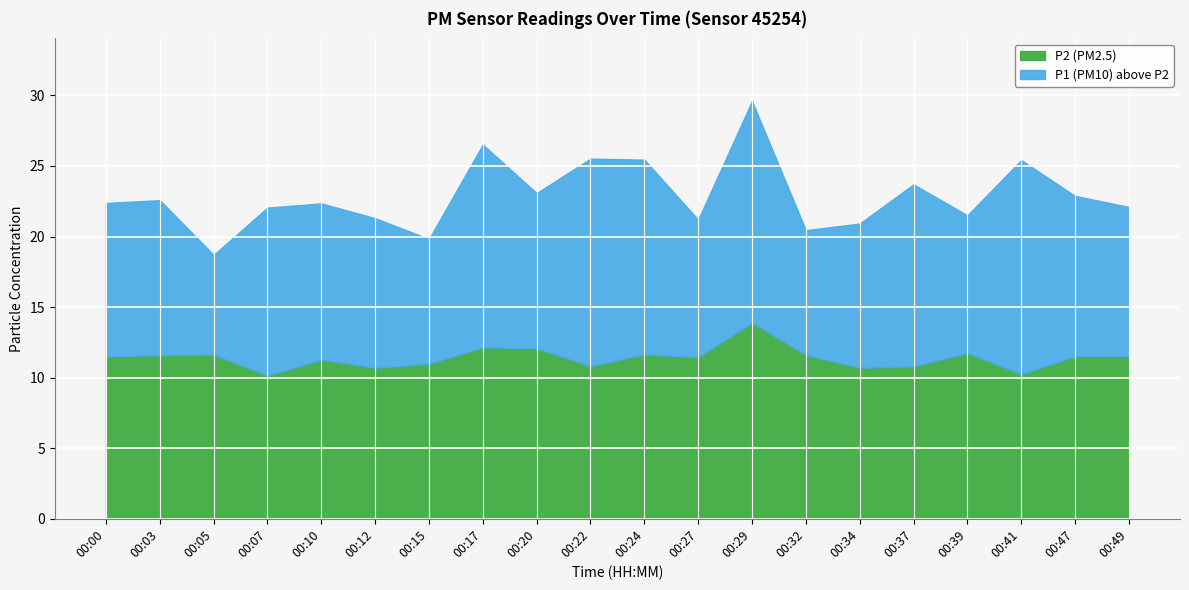

Rank the series by their maximum value, from highest to lowest.

P1 (PM10), P2 (PM2.5)